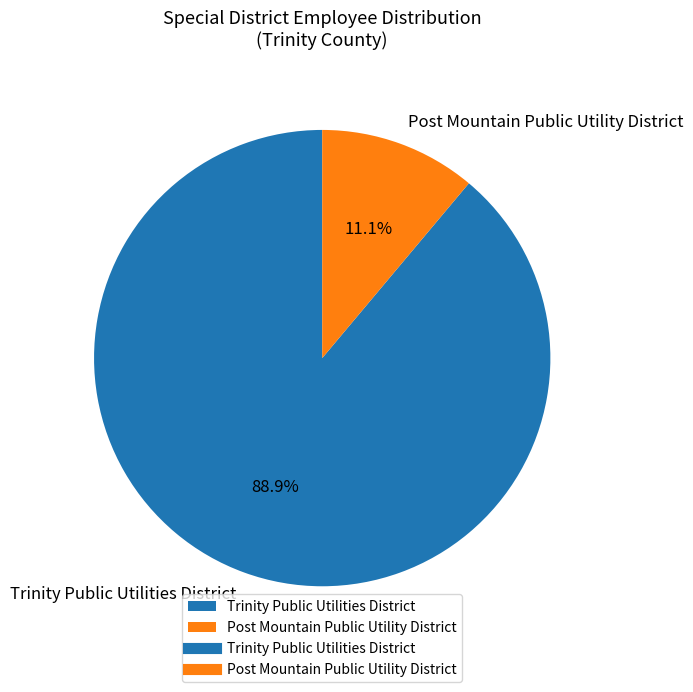

To the nearest percent, what is the difference between the largest and smallest slice percentages?

78%